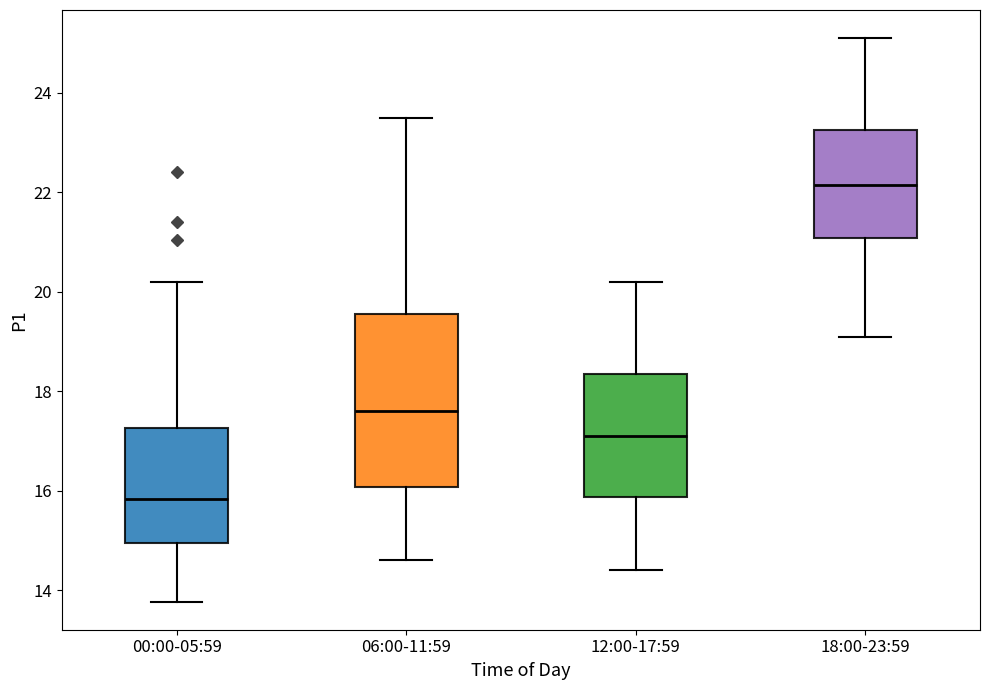

Where is the lower edge of the box for 06:00-11:59 on the y-axis? The values are not printed on the chart, so give them approximately, as read against the axis.

16.0